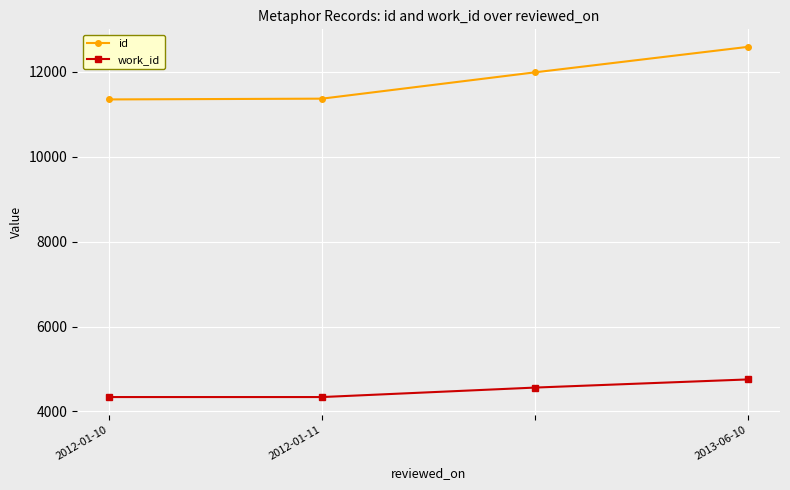

At how many categories does at least one series exceed 10170?

4